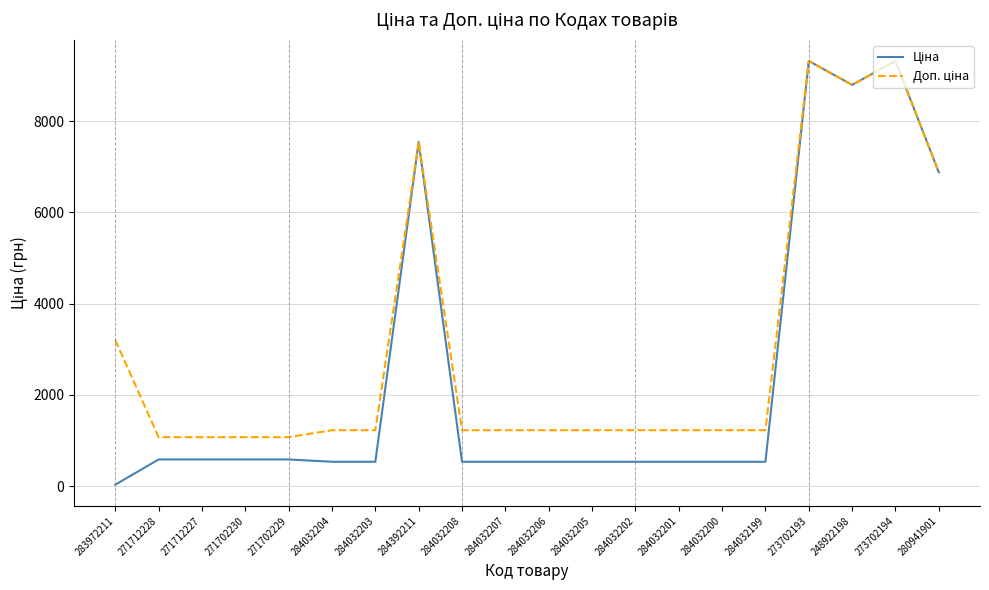

At which category does the chart reach its minimum across all series?

283972211